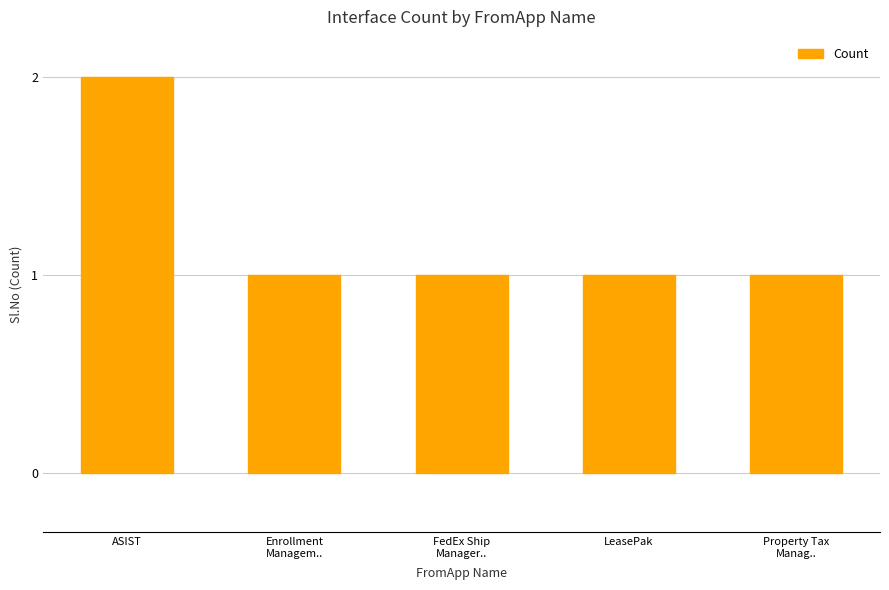

The chart shows a value of 0 at LeasePak. True or false?

False